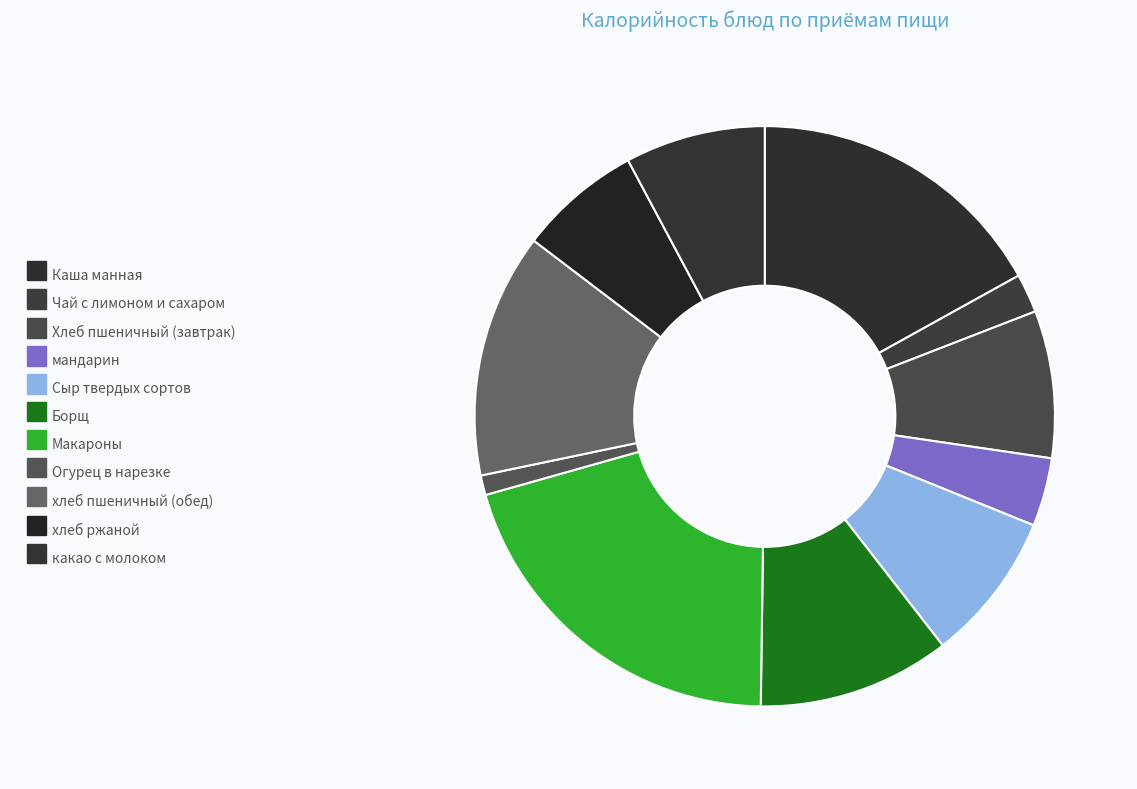

Is there any slice that represents more than half of the pie?

No